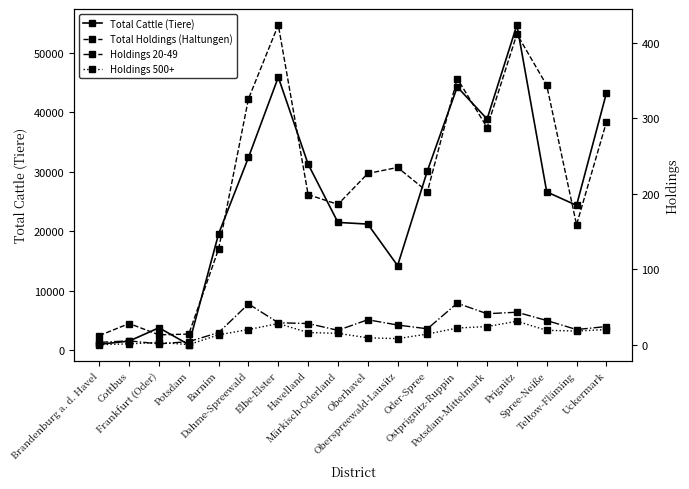

Rank the series at Barnim from lowest to highest value.

Holdings 500+, Holdings 20-49, Total Holdings (Haltungen), Total Cattle (Tiere)